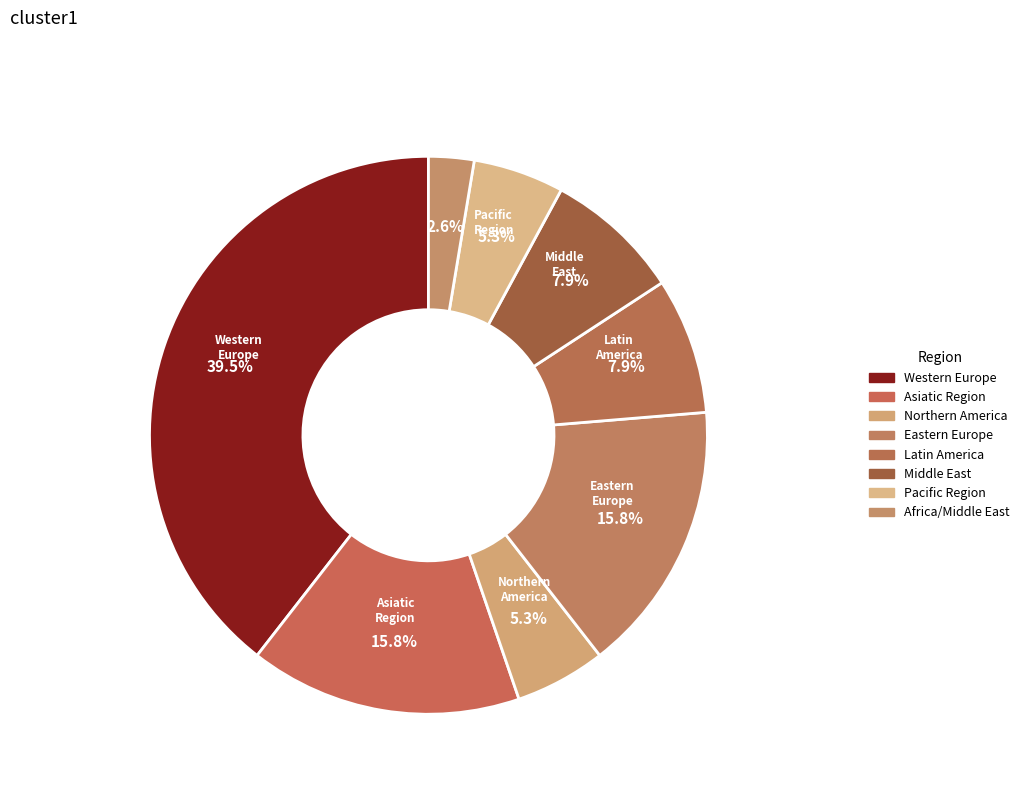

Which slice is the smallest?

Africa/Middle East